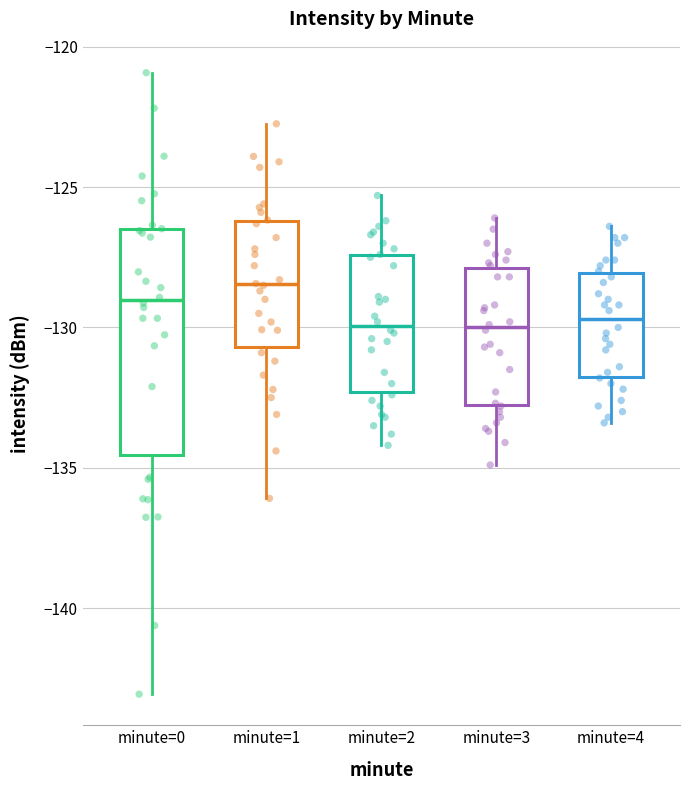

Where does the upper whisker of the box for minute=2 end on the y-axis? The values are not printed on the chart, so give them approximately, as read against the axis.

-125.5